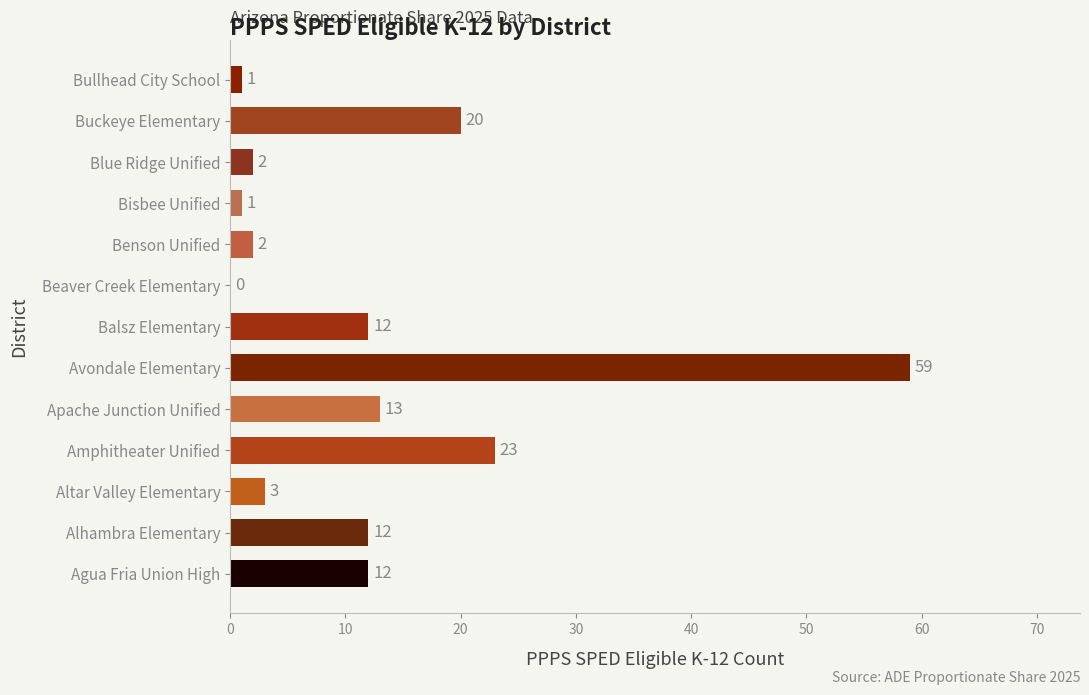

What is the sum of the values at Altar Valley Elementary and Amphitheater Unified?

26